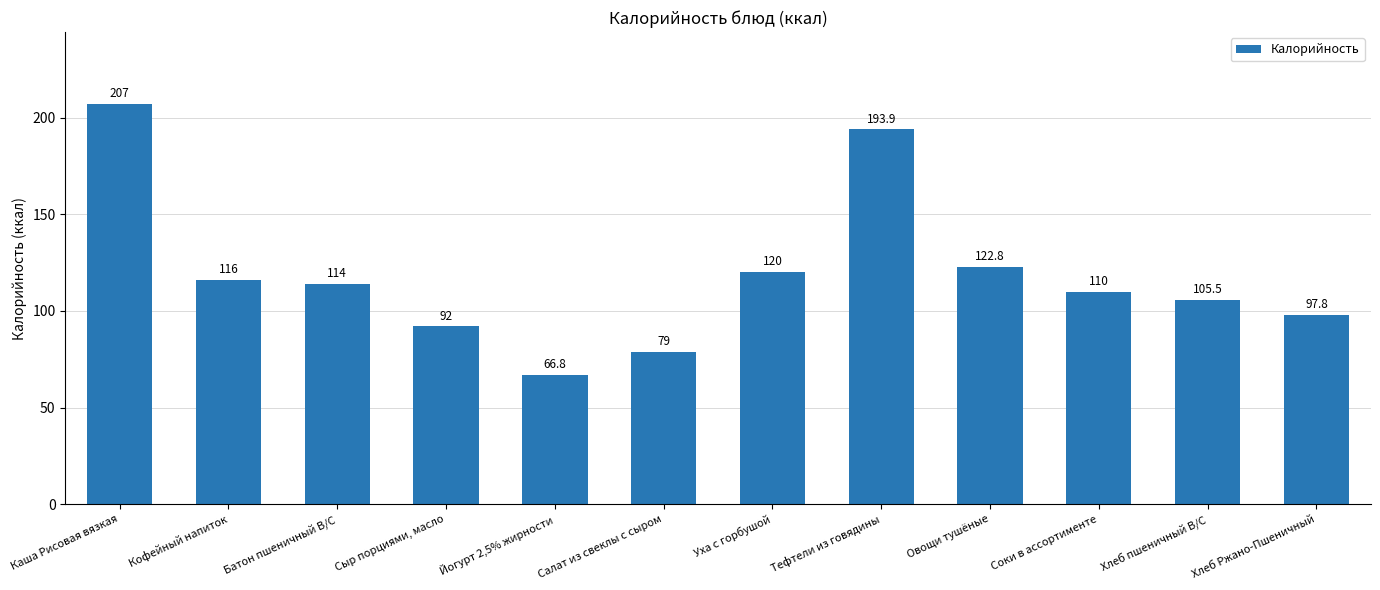

Where does the data first go above 114?

Каша Рисовая вязкая